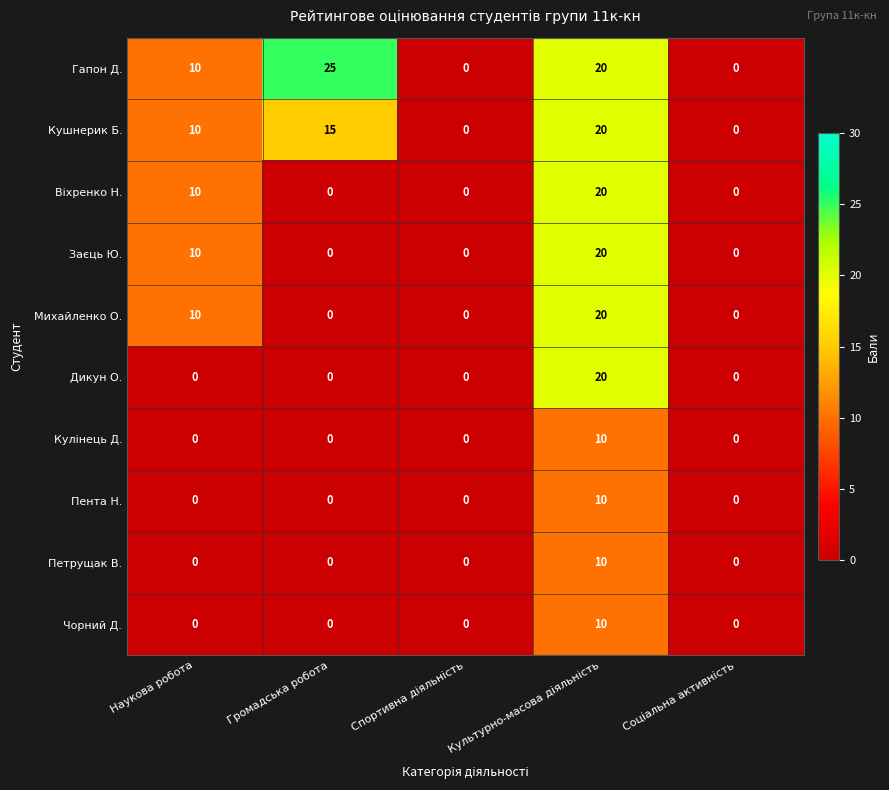

Which series has the largest total across all categories?

Гапон Д.